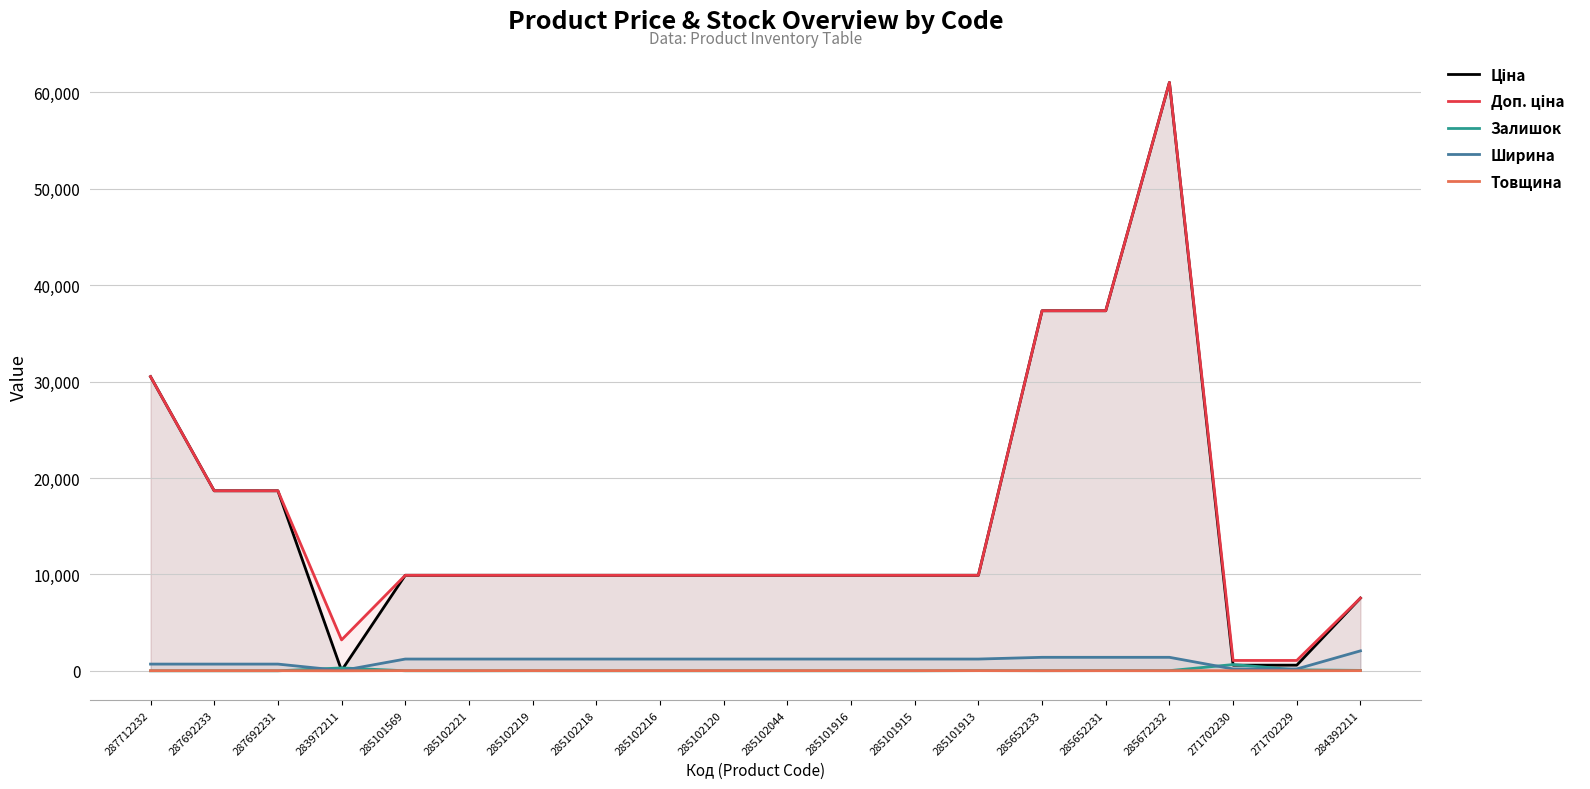

Reading right to left, extract all data points from this chart.

Ціна: 7545.9	586.0	586.0	61024.7	37343.0	37343.0	9908.5	9908.5	9908.5	9908.5	9908.5	9908.5	9908.5	9908.5	9908.5	9908.5	32.0	18671.5	18671.5	30512.3
Доп. ціна: 7545.9	1074.5	1074.5	61024.7	37343.0	37343.0	9908.5	9908.5	9908.5	9908.5	9908.5	9908.5	9908.5	9908.5	9908.5	9908.5	3205.0	18671.5	18671.5	30512.3
Залишок: 42.0	100.0	649.0	16.0	21.0	12.0	20.0	0.0	0.0	0.0	0.0	0.0	0.0	7.0	0.0	5.0	299.0	0.0	0.0	0.0
Ширина: 2070.0	191.0	191.0	1400.0	1400.0	1400.0	1220.0	1220.0	1220.0	1220.0	1220.0	1220.0	1220.0	1220.0	1220.0	1220.0	23.0	697.0	697.0	697.0
Товщина: 18.0	8.0	8.0	12.0	12.0	12.0	18.0	18.0	18.0	18.0	18.0	18.0	18.0	18.0	18.0	18.0	2.0	12.0	12.0	12.0